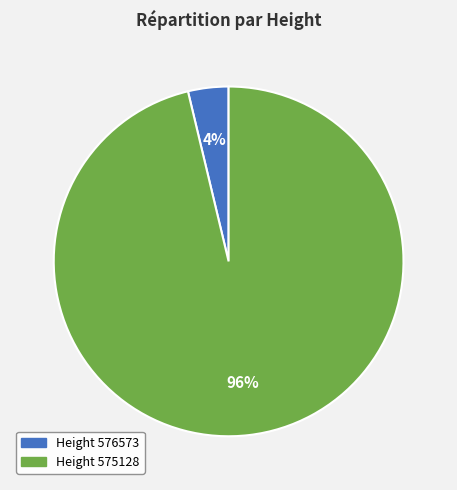

Which slice represents more than half of the pie?

Height 575128